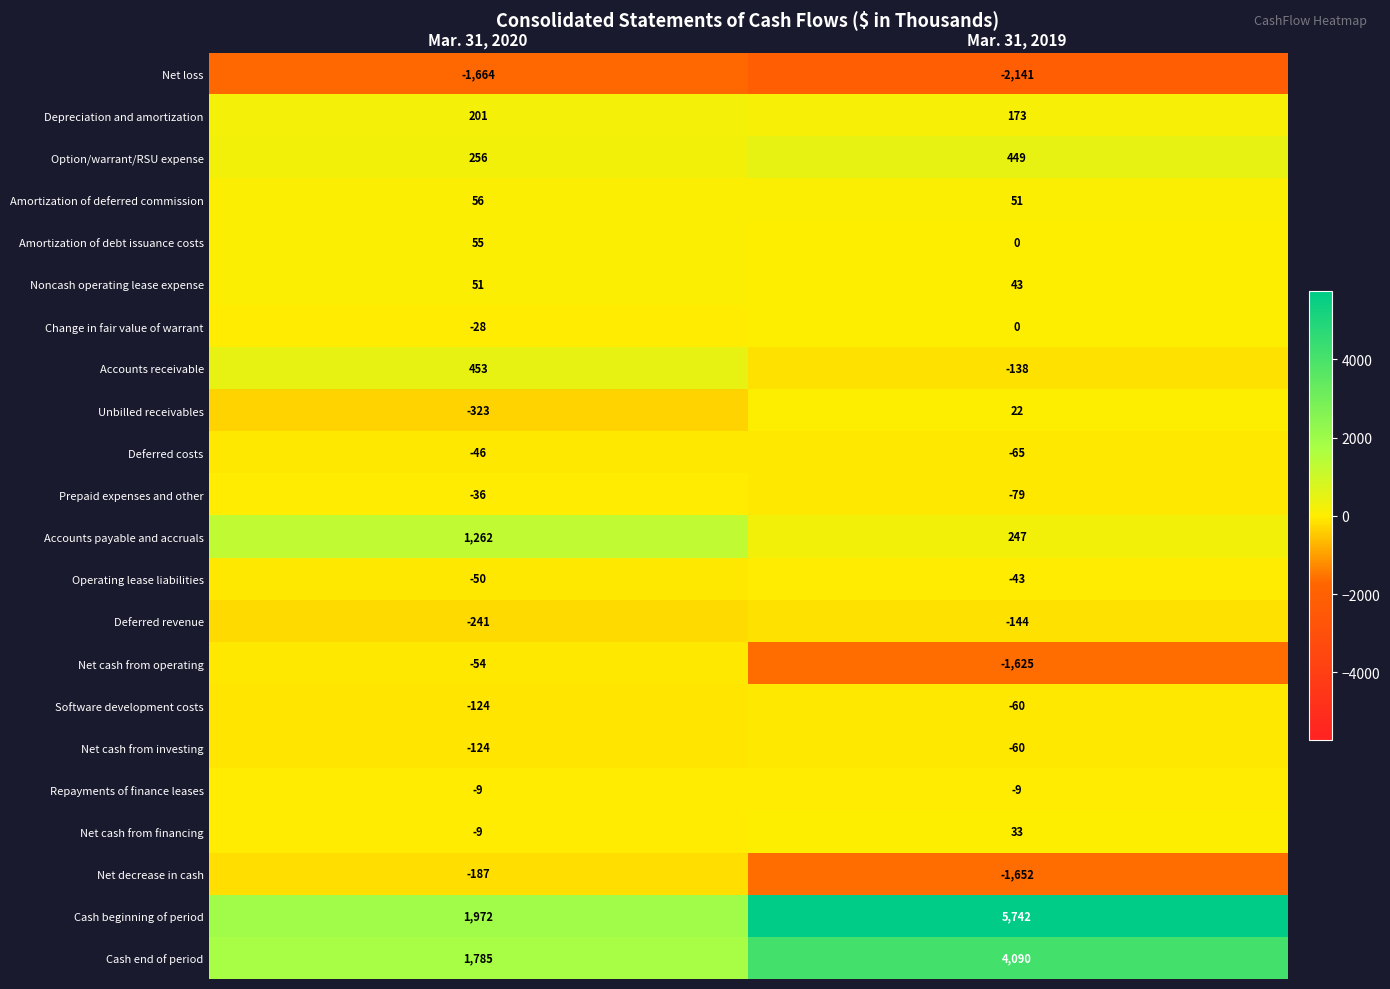

Which series changed the most between Mar. 31, 2020 and Mar. 31, 2019?

Cash beginning of period